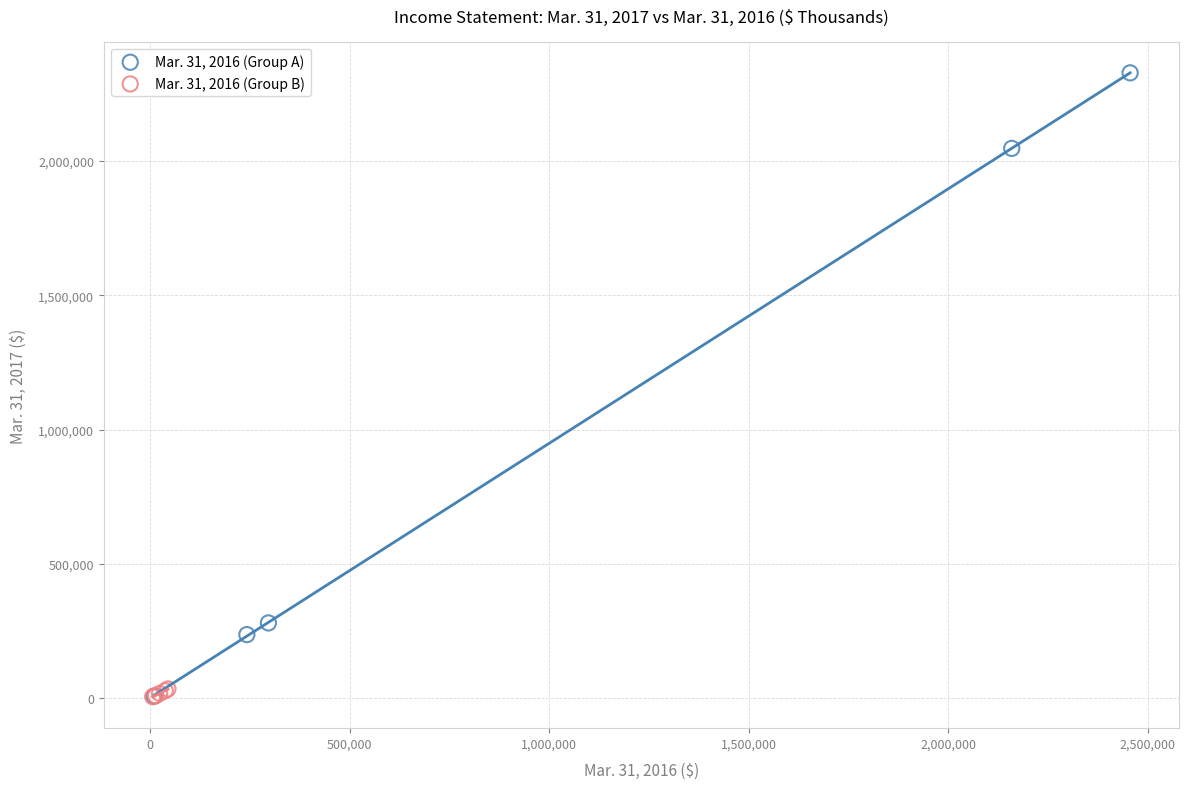

Which series contains the highest Y value?

Mar. 31, 2016 (Group A)